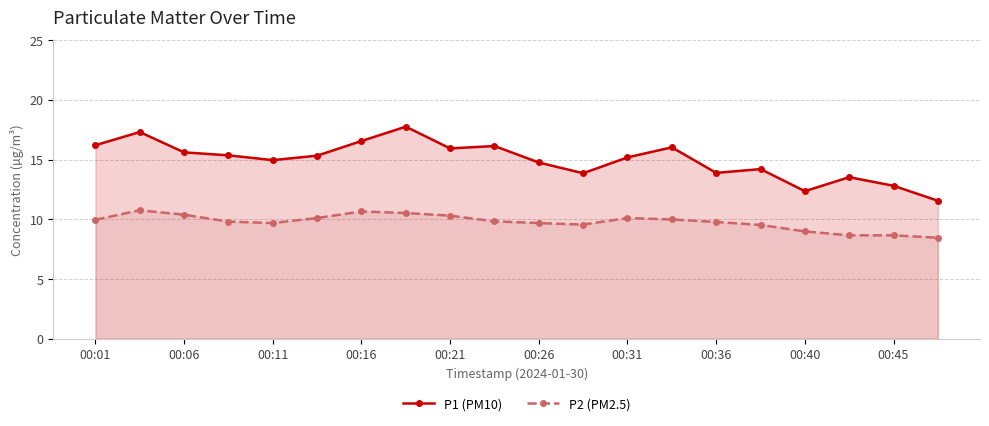

What is the difference between the maximum and minimum values in the P2 (PM2.5) series?

2.3